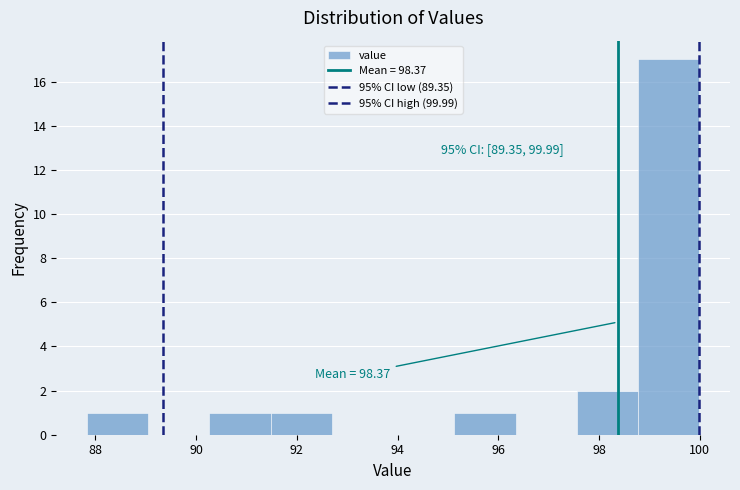

Over which range of the x-axis is the bar tallest?

98.8 to 100.0